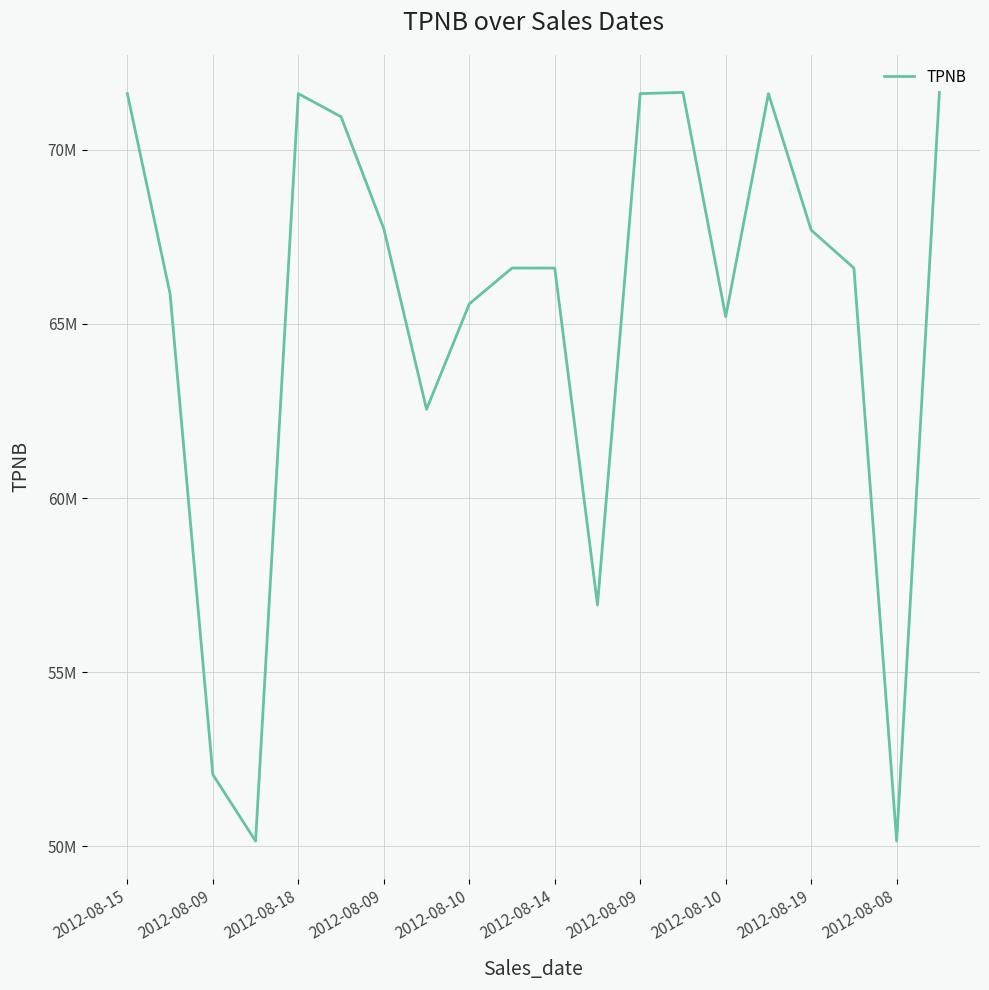

Does the chart have visible grid lines?

Yes